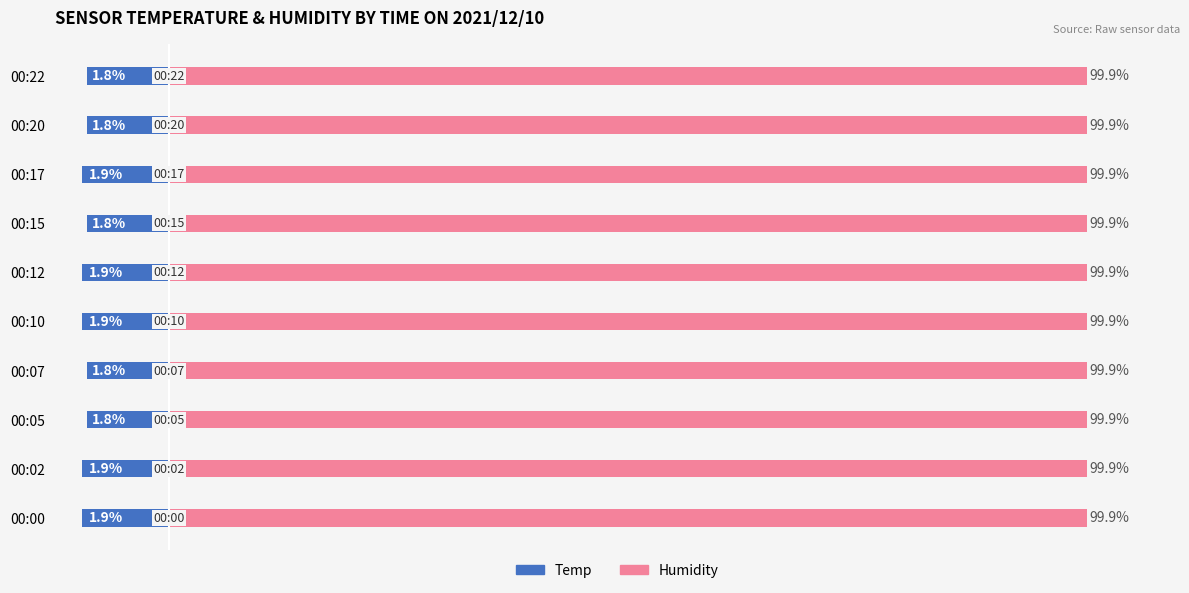

Are the bars grouped side by side (vs. stacked)?

Yes